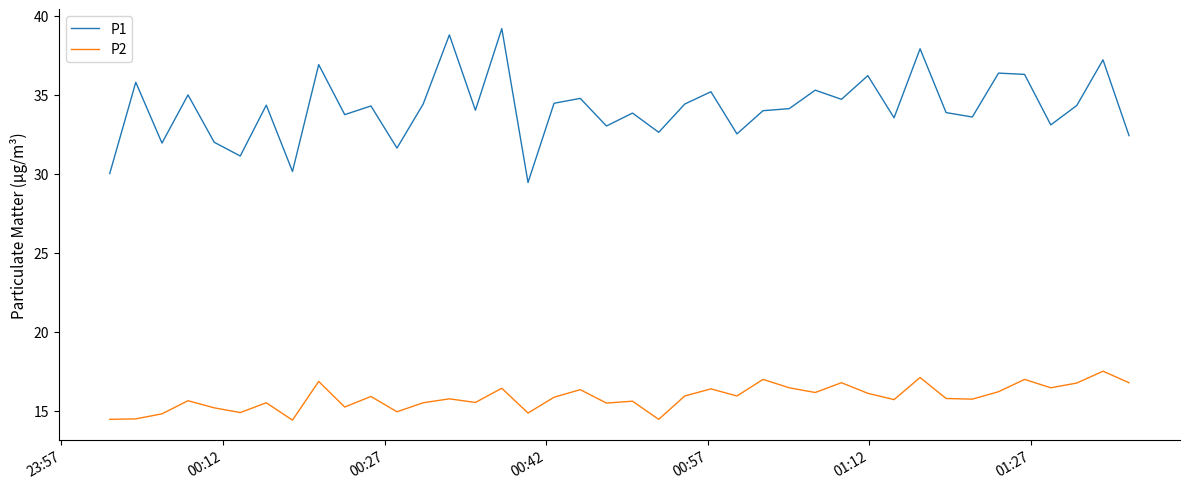

How many lines are shown in the chart?

2